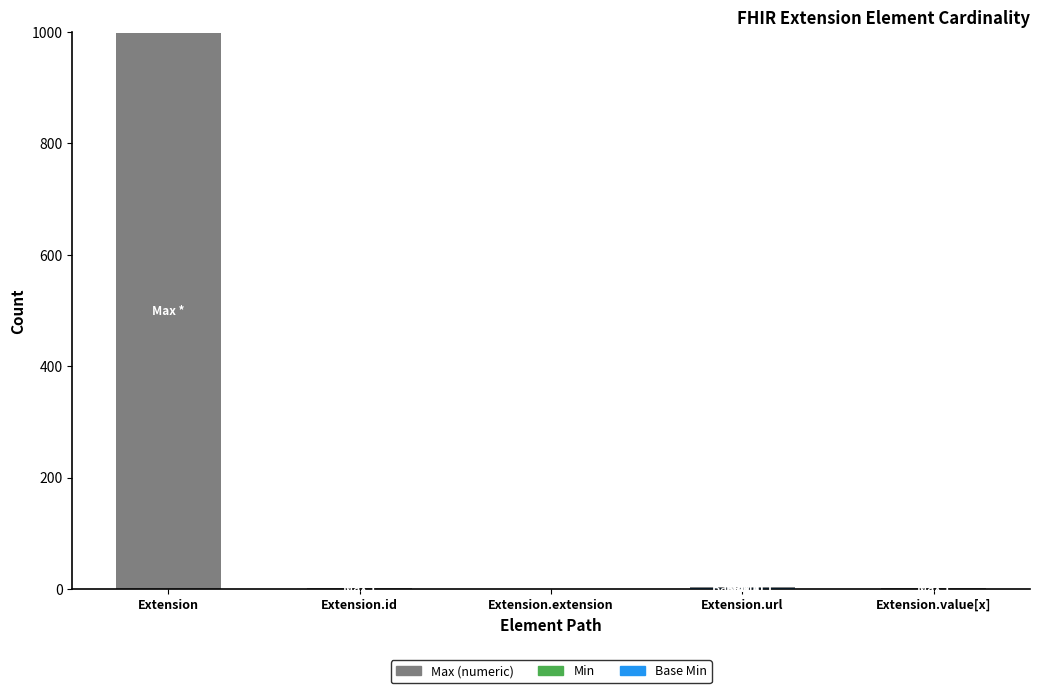

Does the chart contain stacked bars?

Yes